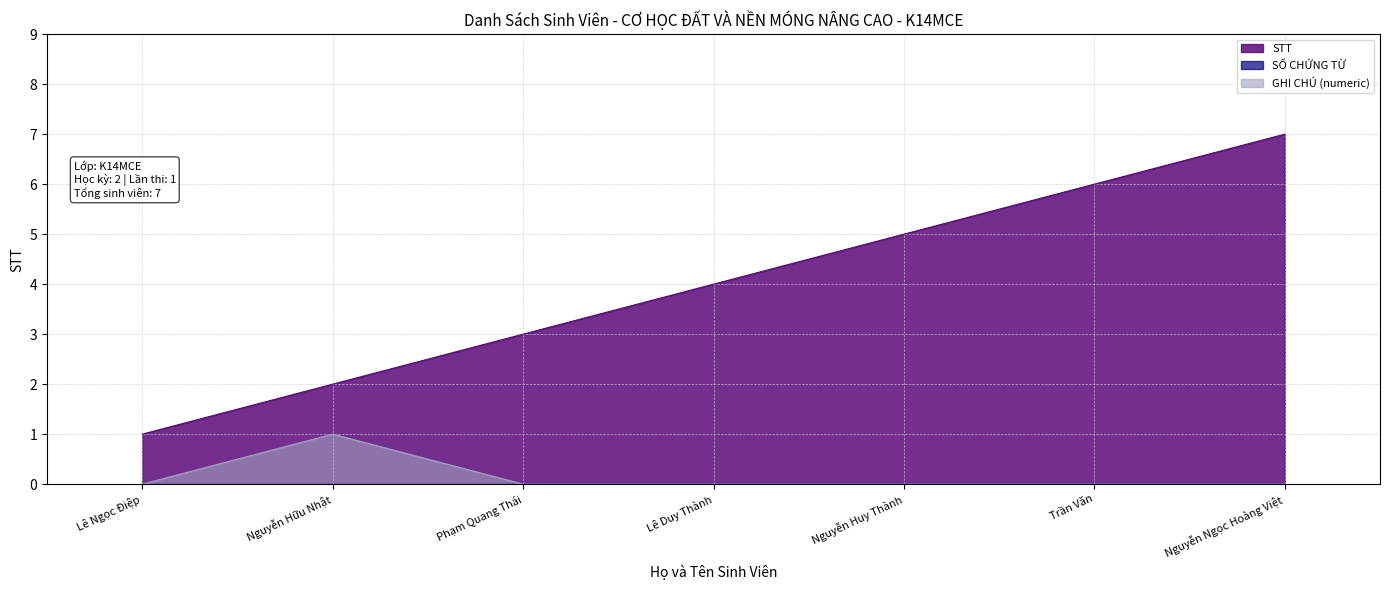

How many lines are shown in the chart?

3